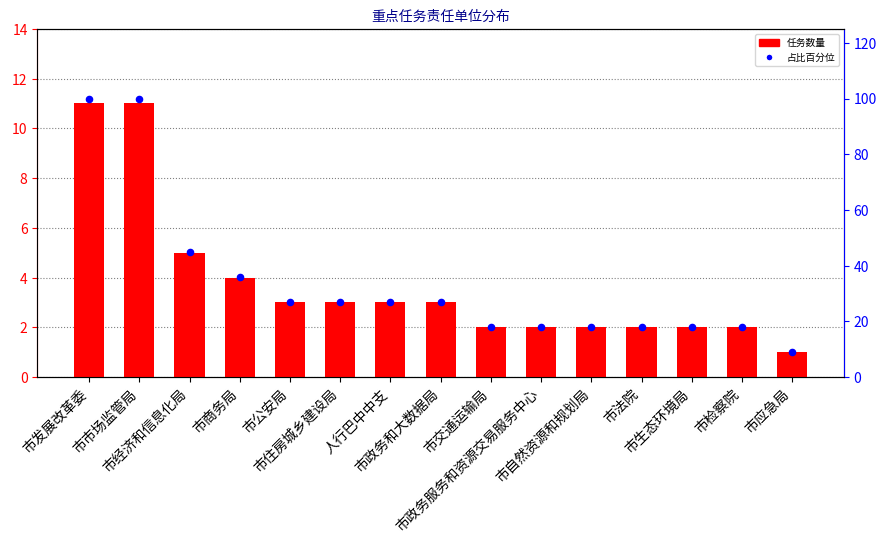

Which series reaches the minimum Y coordinate?

任务数量